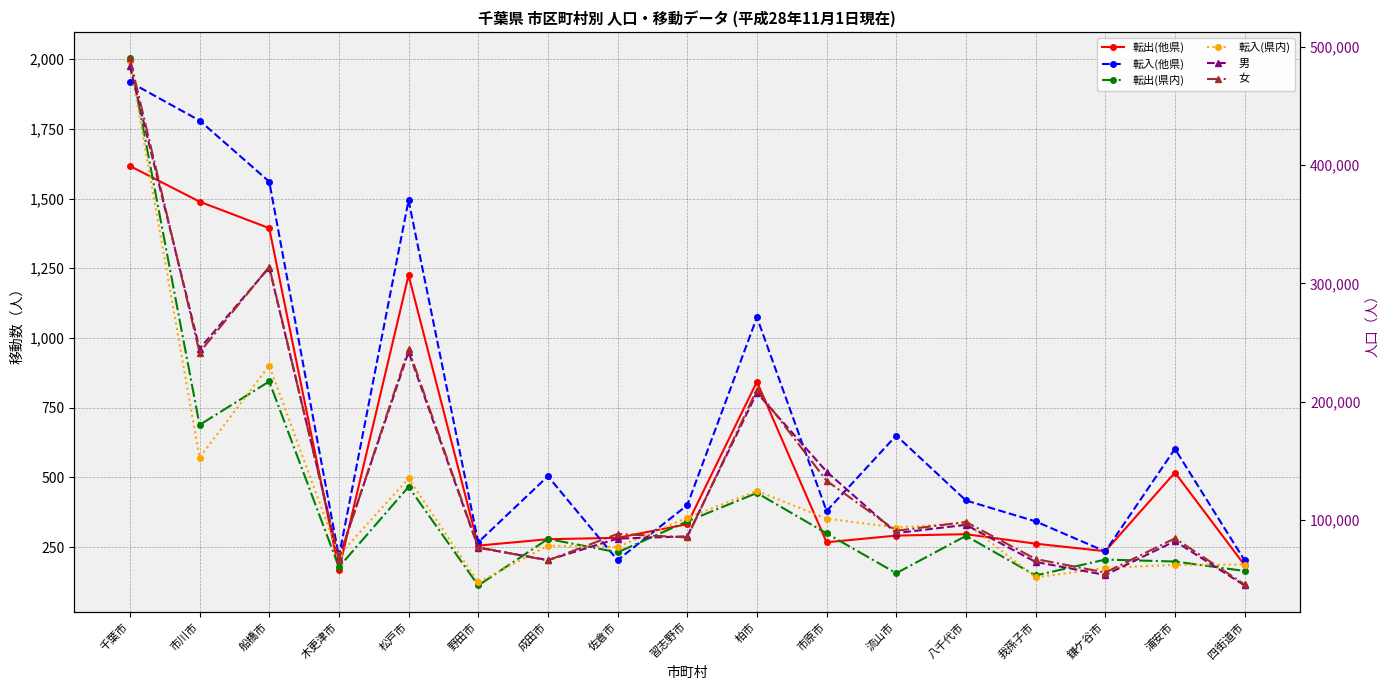

Is this an area chart (filled region under the line)?

No